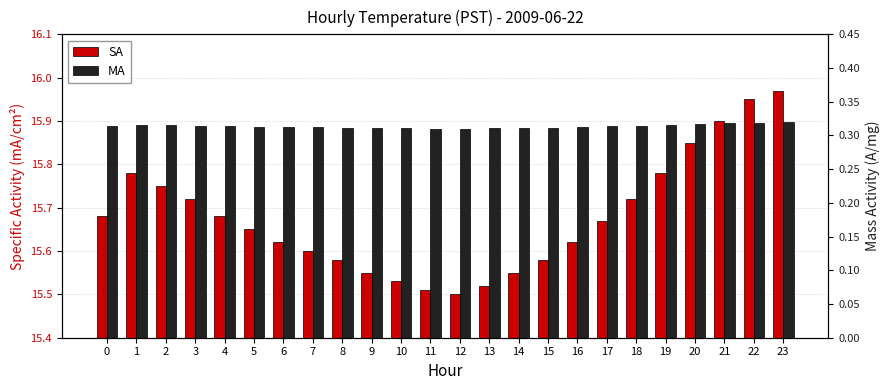

Reading left to right, list all the values displayed in this chart.

SA: 15.7	15.8	15.8	15.7	15.7	15.7	15.6	15.6	15.6	15.6	15.5	15.5	15.5	15.5	15.6	15.6	15.6	15.7	15.7	15.8	15.8	15.9	15.9	16.0
MA: 0.3	0.3	0.3	0.3	0.3	0.3	0.3	0.3	0.3	0.3	0.3	0.3	0.3	0.3	0.3	0.3	0.3	0.3	0.3	0.3	0.3	0.3	0.3	0.3